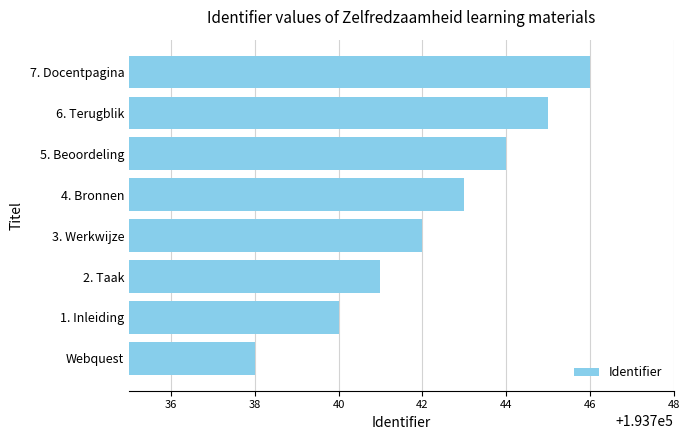

Reading bottom to top, list all the values displayed in this chart.

Webquest=193738	1. Inleiding=193740	2. Taak=193741	3. Werkwijze=193742	4. Bronnen=193743	5. Beoordeling=193744	6. Terugblik=193745	7. Docentpagina=193746